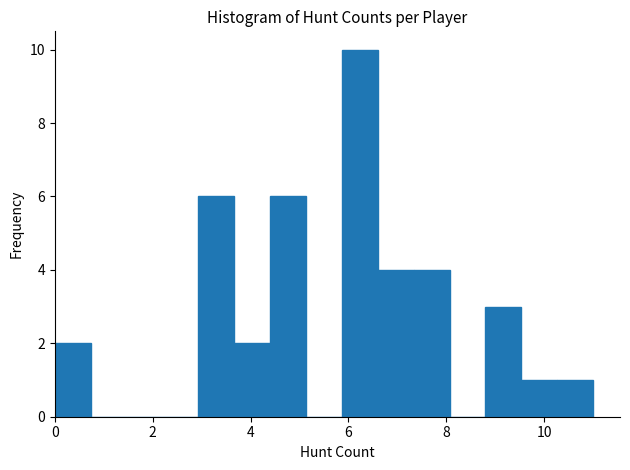

Read against the x-axis, roughly where is the centre of the tallest bar?

6.2